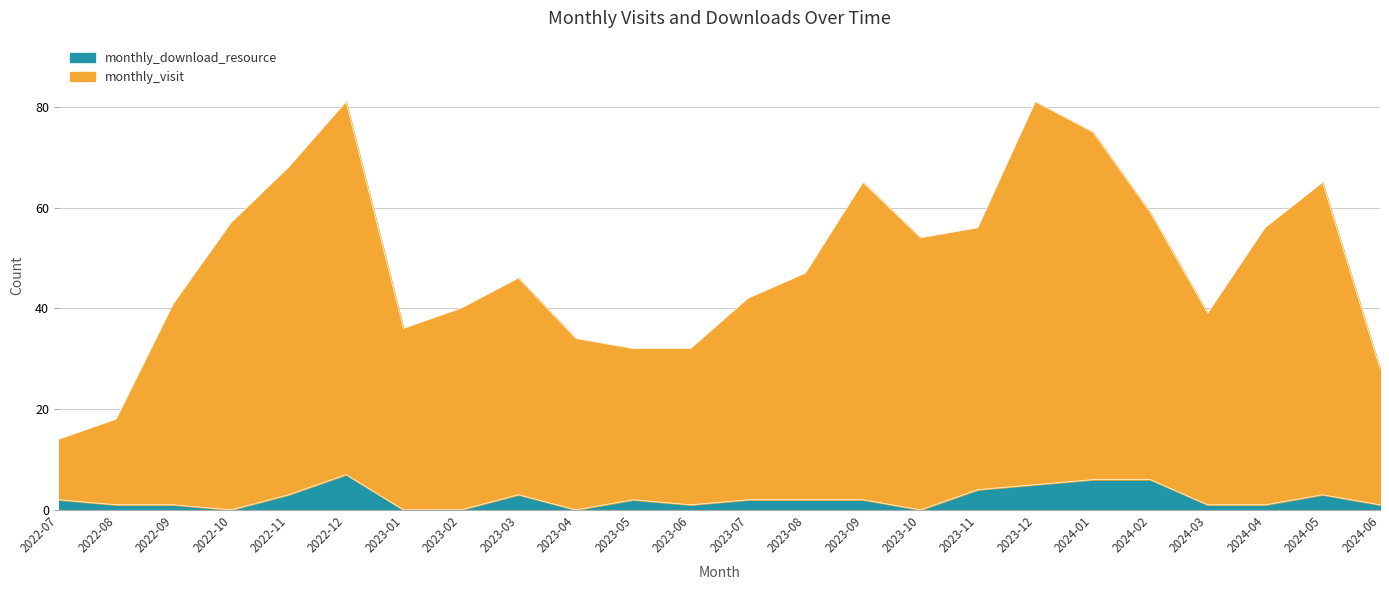

How many data points in monthly_download_resource are above 2?

8